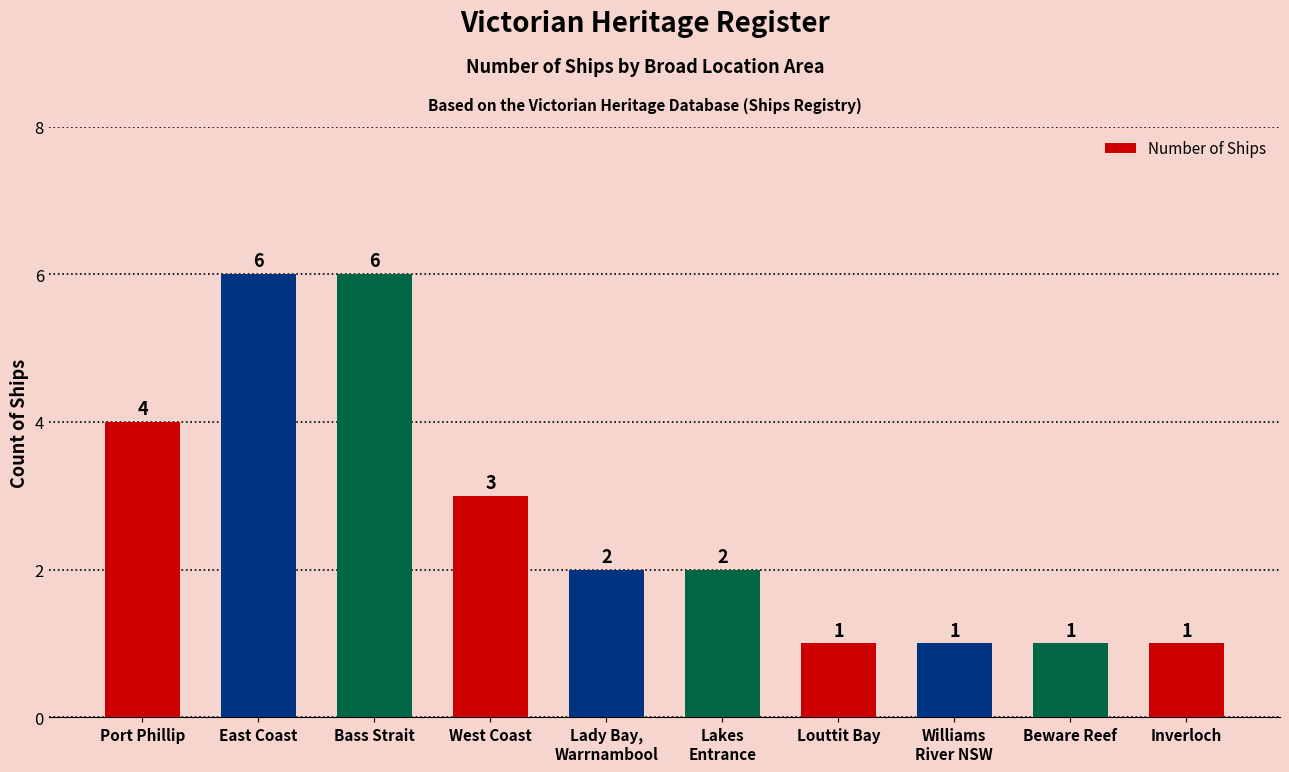

What is the greatest value displayed?

6